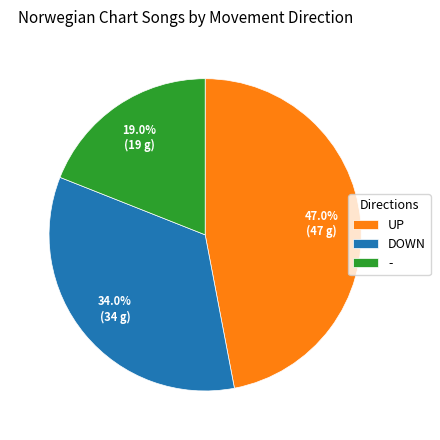

To the nearest percent, what is the difference between the largest and smallest slice percentages?

28%